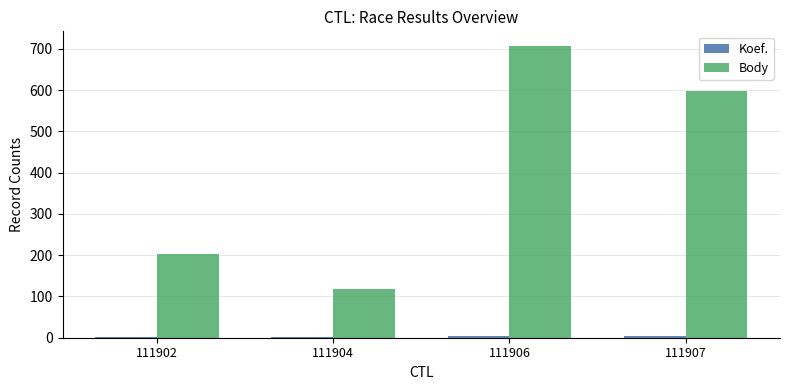

Count the Body values in the range 202 to 707.

3